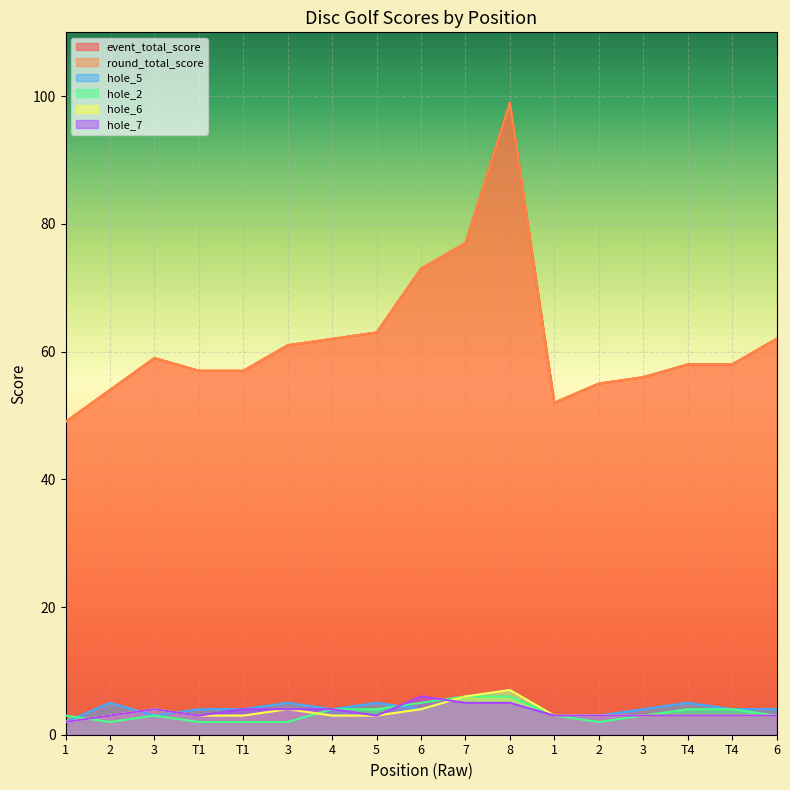

How many intersections are there between hole_2 and hole_7?

3